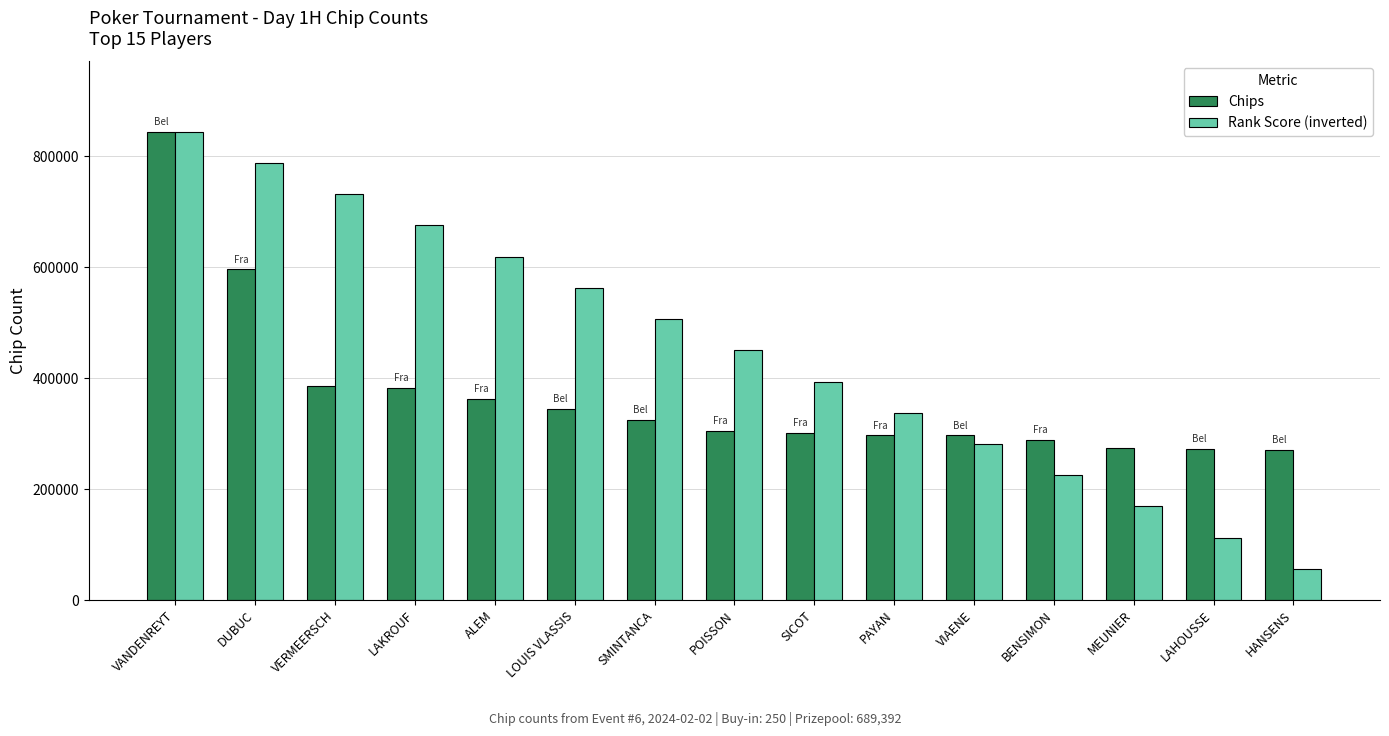

Is it true that Chips equals 382000.0 at LAKROUF?

True